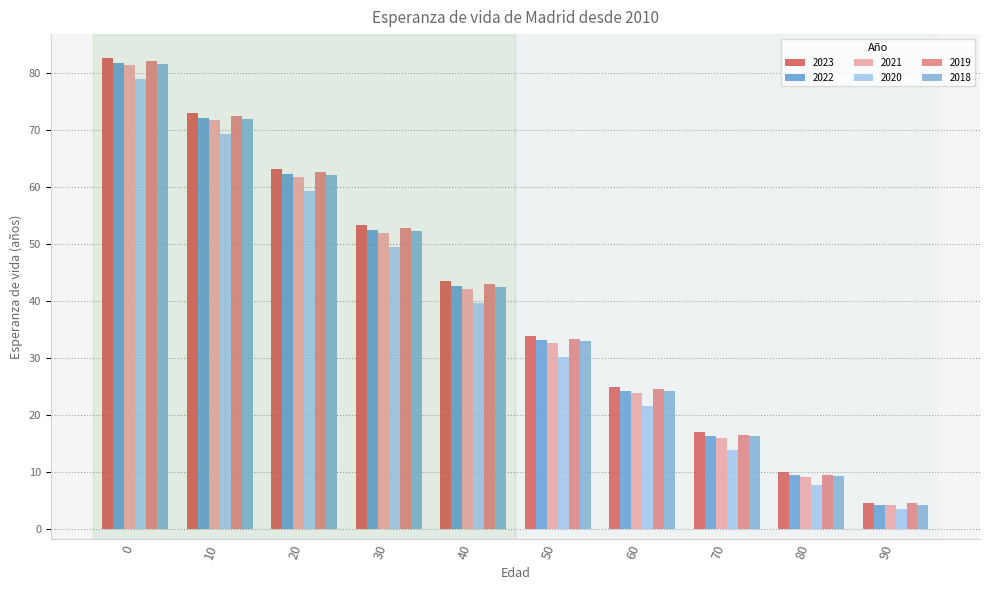

The value of 2021 at 30 is 16.9. True or false?

False